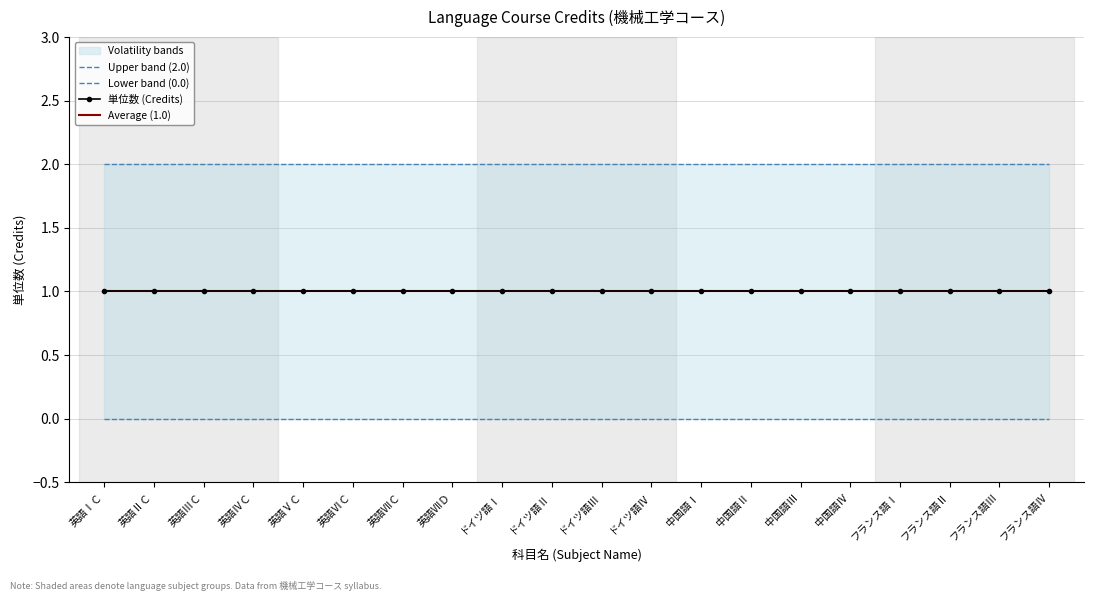

True or false: Lower band (0.0) has a value of 0 at フランス語Ⅳ.

True